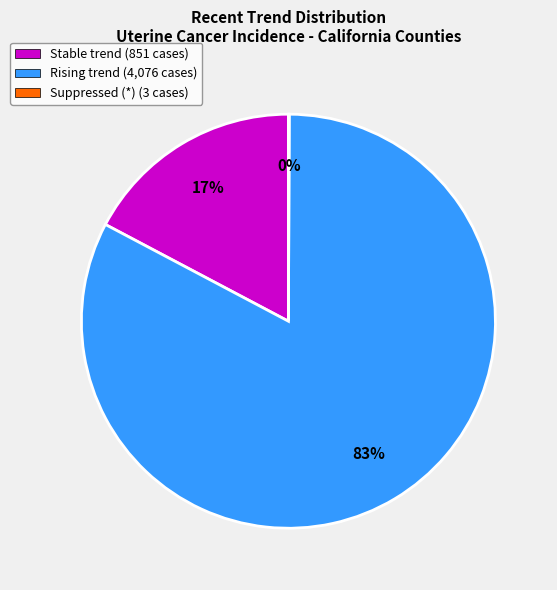

Combined, do Rising trend (4,076 cases) and Stable trend (851 cases) account for over 50%?

Yes